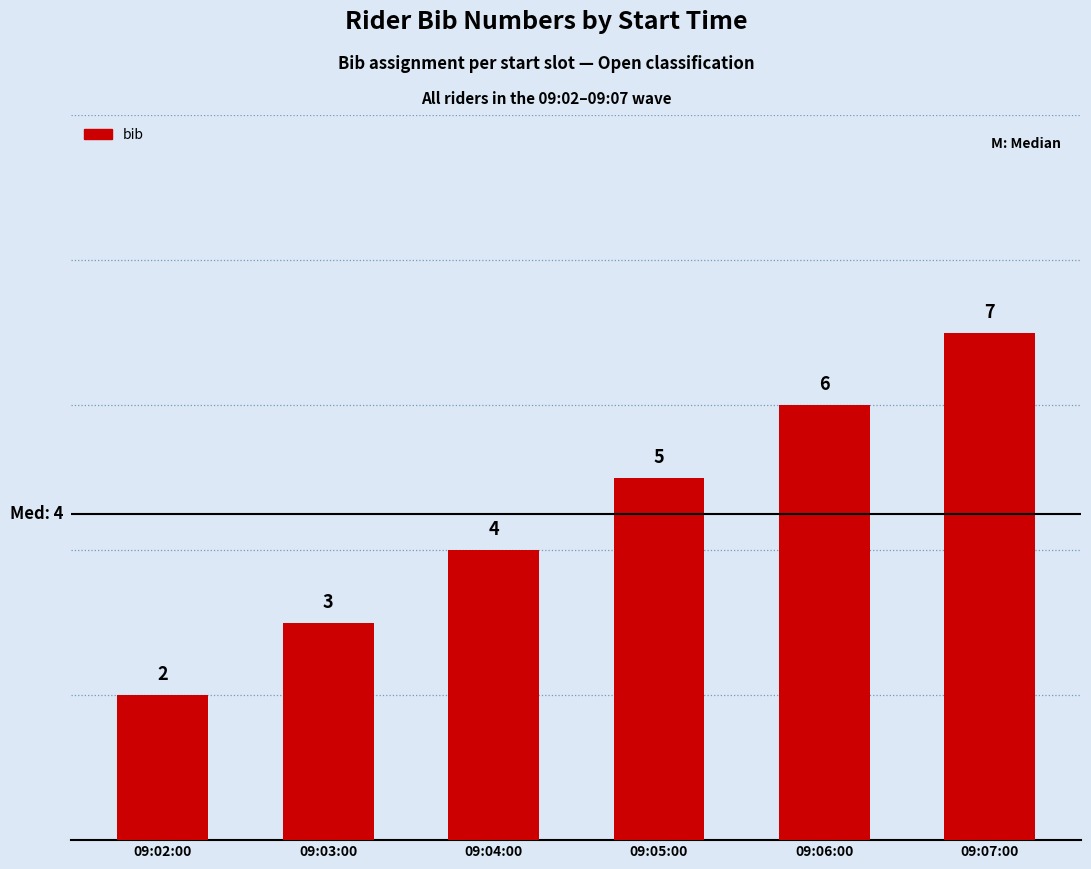

List the labels in order of value, smallest first.

09:02:00, 09:03:00, 09:04:00, 09:05:00, 09:06:00, 09:07:00